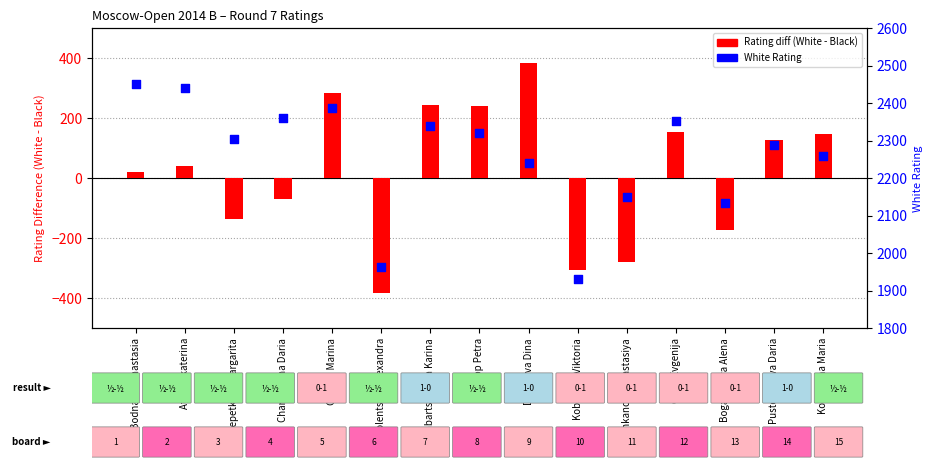

What are all the series names shown in the legend?

Rating diff (White-Black), White Rating